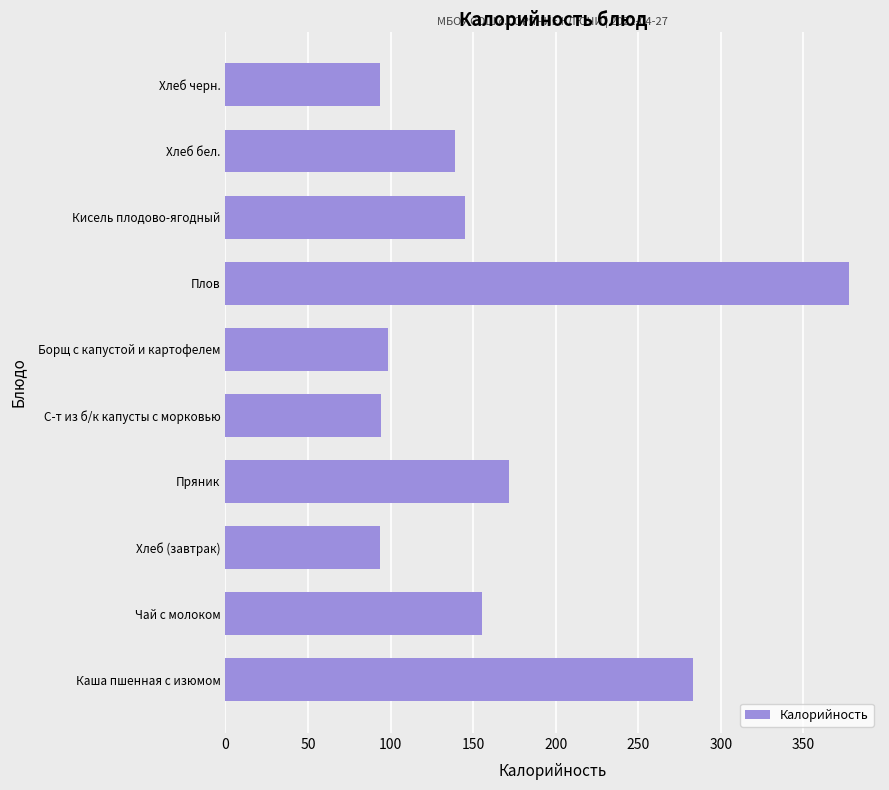

Which category has the highest value across all series?

Плов